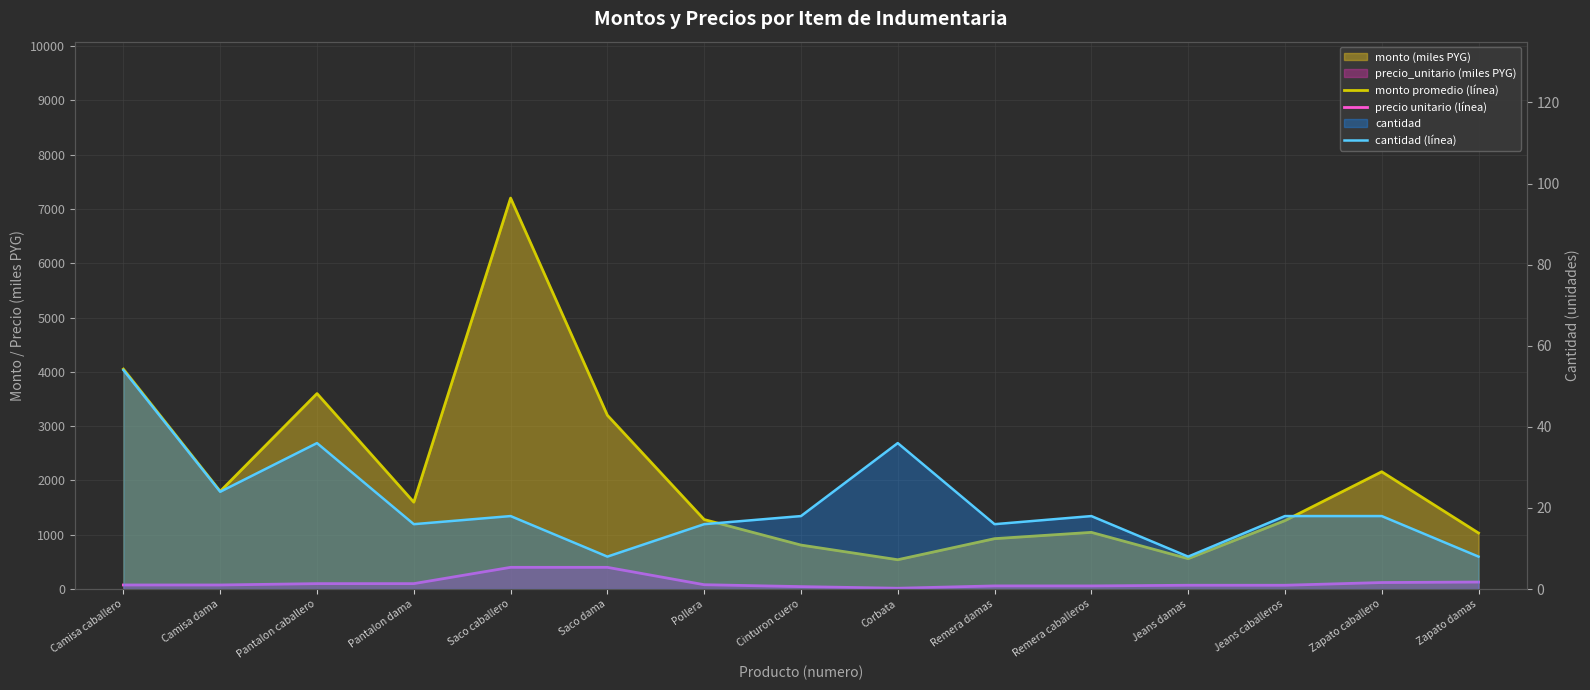

What is the maximum value for cantidad (línea)?

54